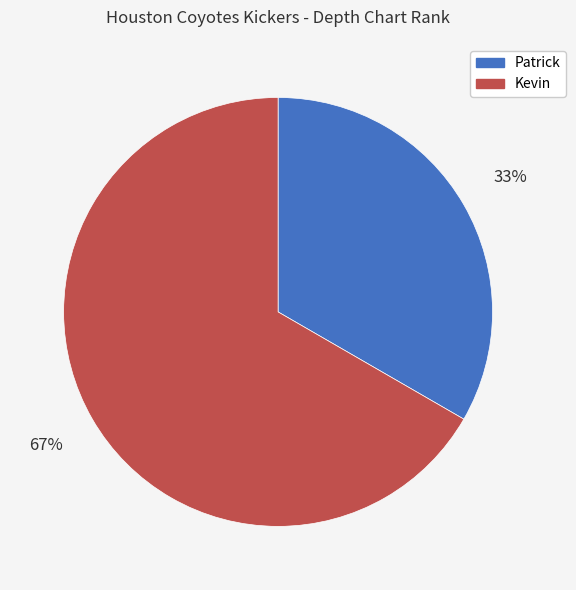

How many segments does this pie chart have?

2